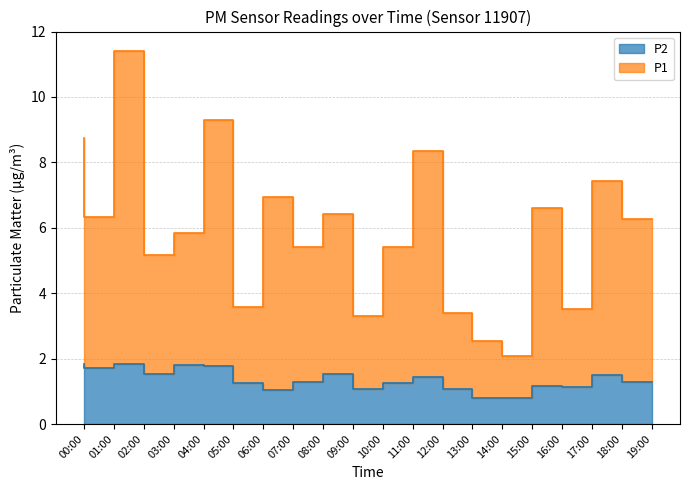

At which category does P2 reach its first local valley?

01:00